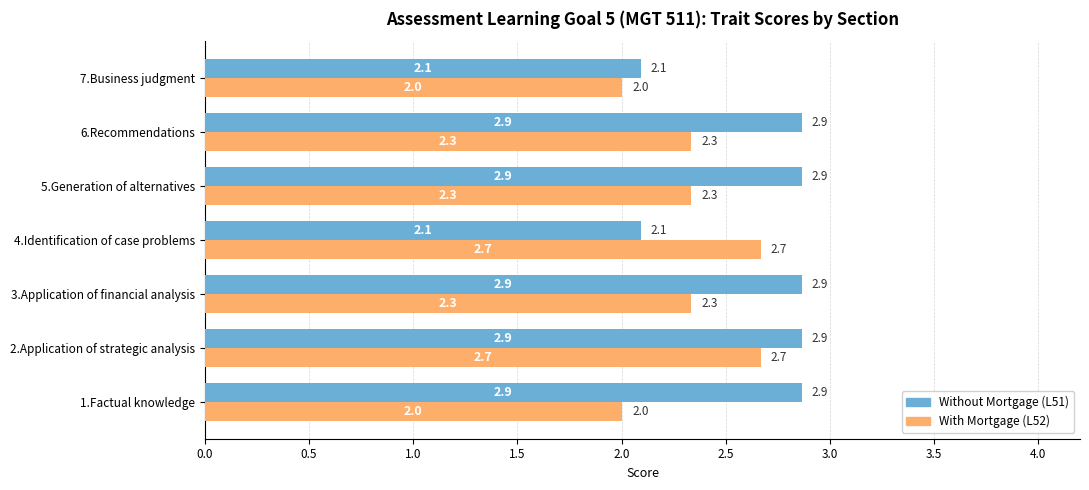

What is the greatest value displayed?

2.9